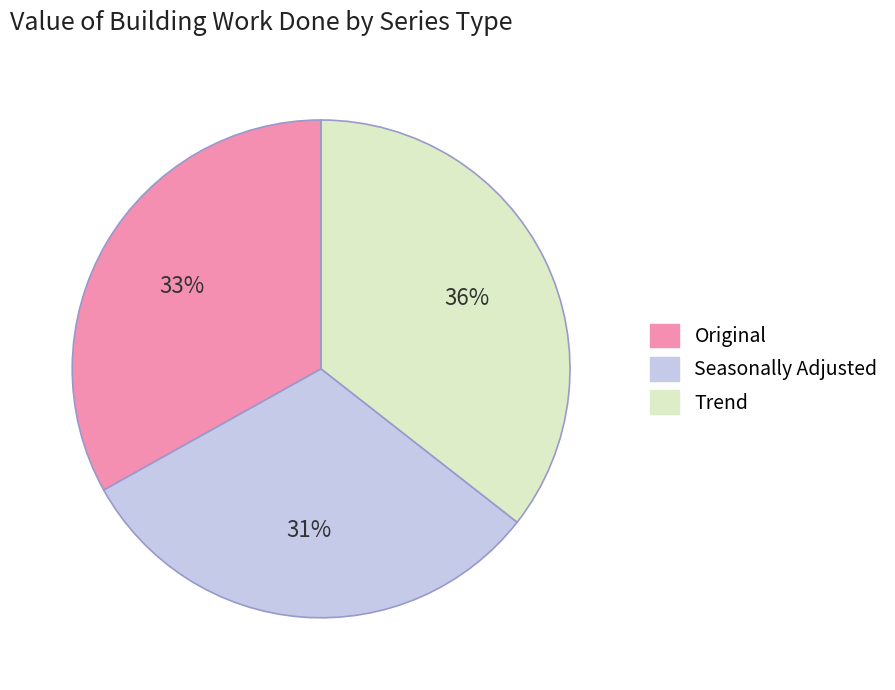

Is there any slice that represents more than half of the pie?

No